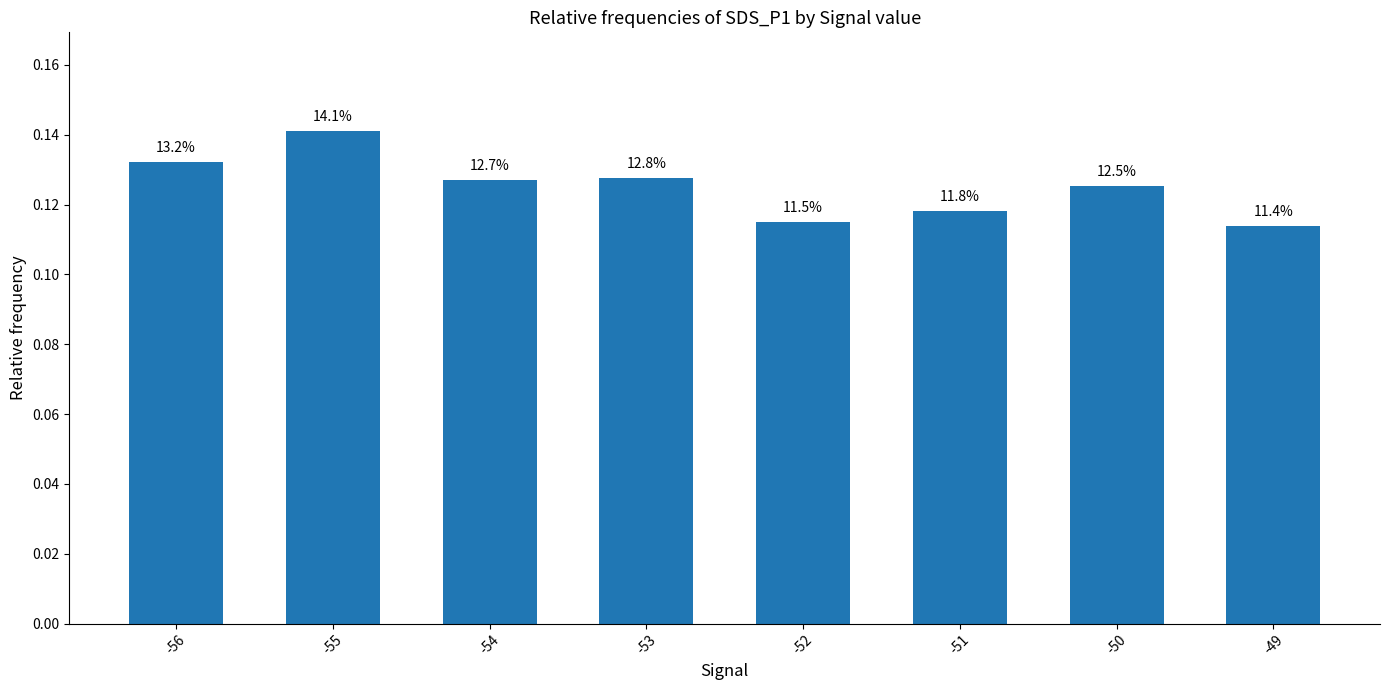

Rank the categories by value from lowest to highest.

-49, -52, -51, -50, -54, -53, -56, -55